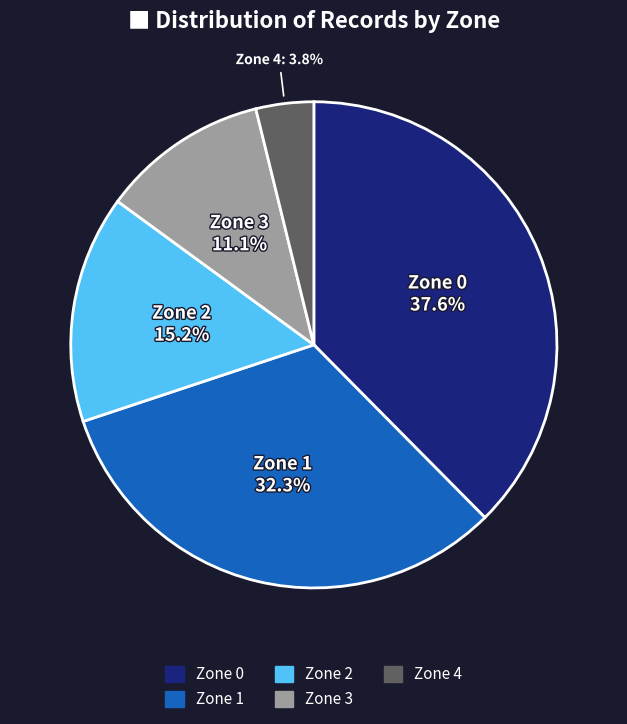

To the nearest percent, what percentage of the pie is Zone 4?

4%